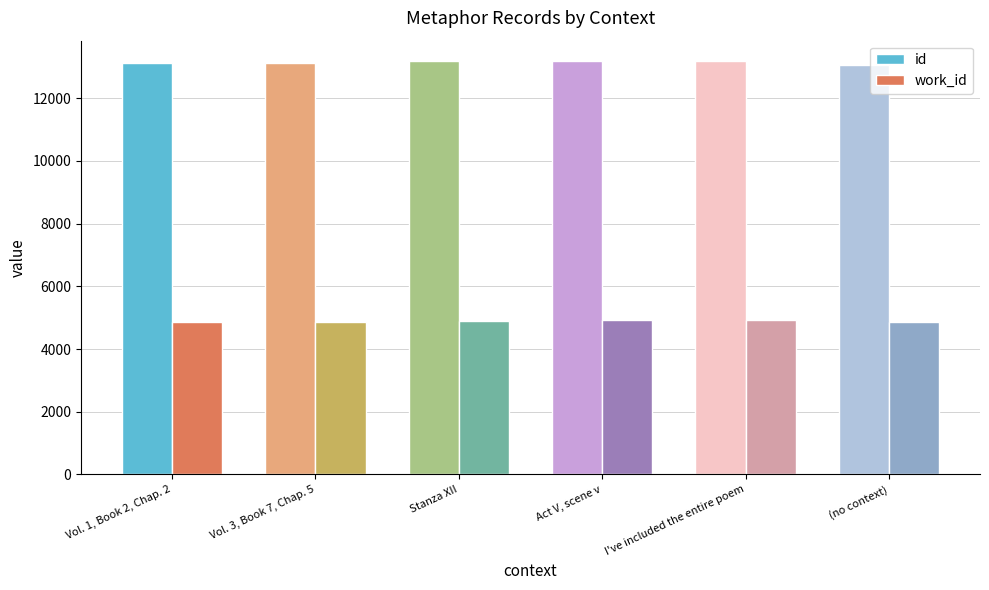

What is the maximum value shown in the chart?

13176